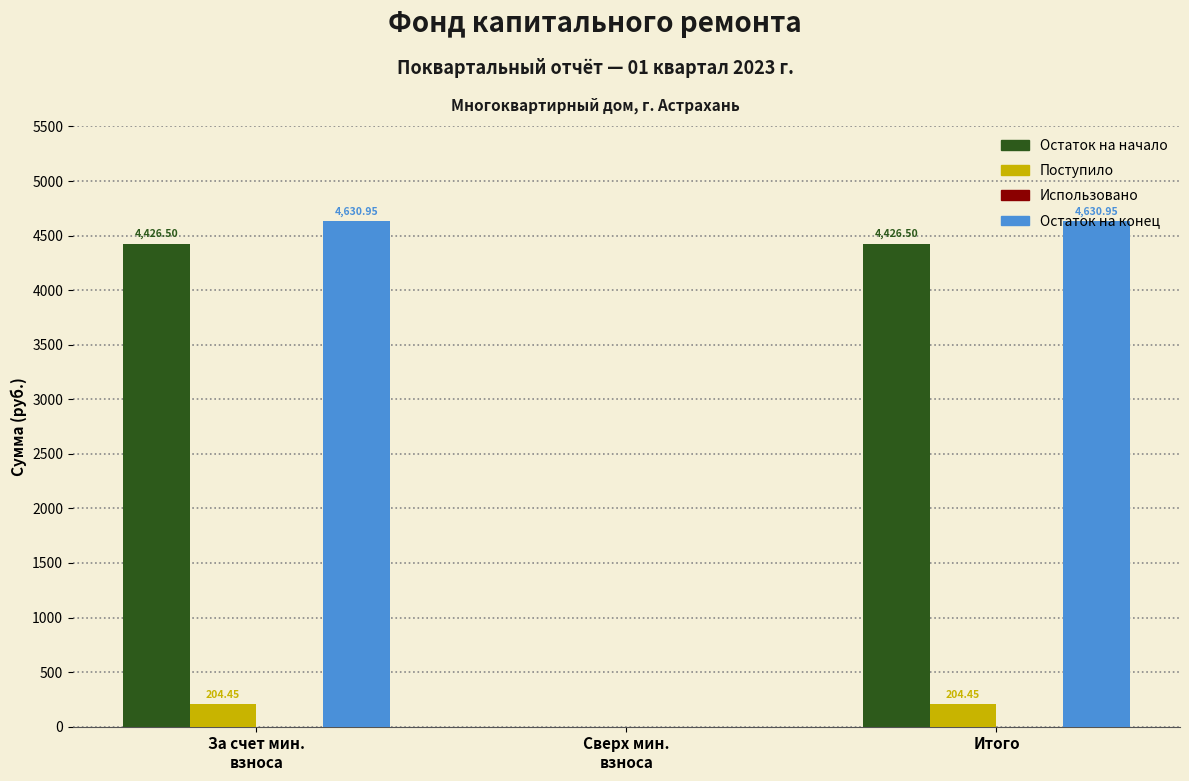

Which series has the largest total across all categories?

Остаток на конец